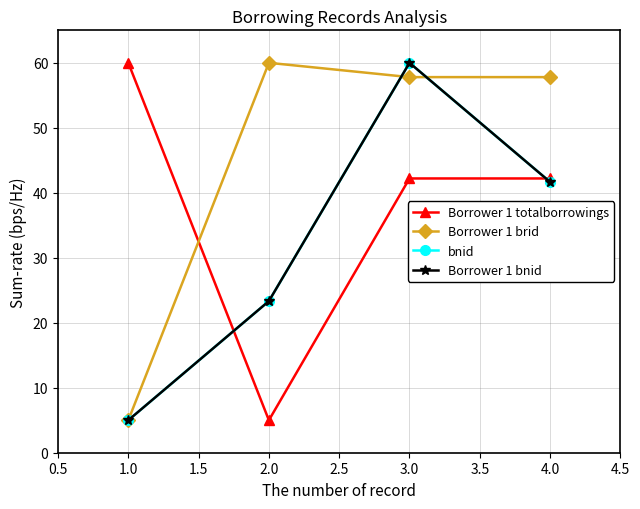

At which label does Borrower 1 brid first exceed 57?

2.0